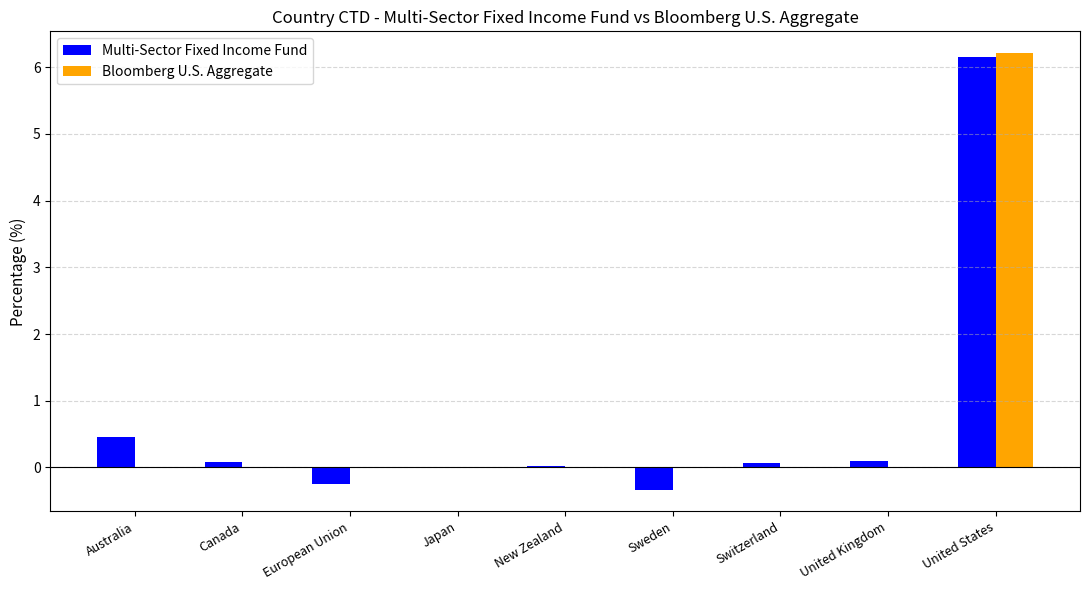

The Bloomberg U.S. Aggregate series shows 3.4 at United States. True or false?

False